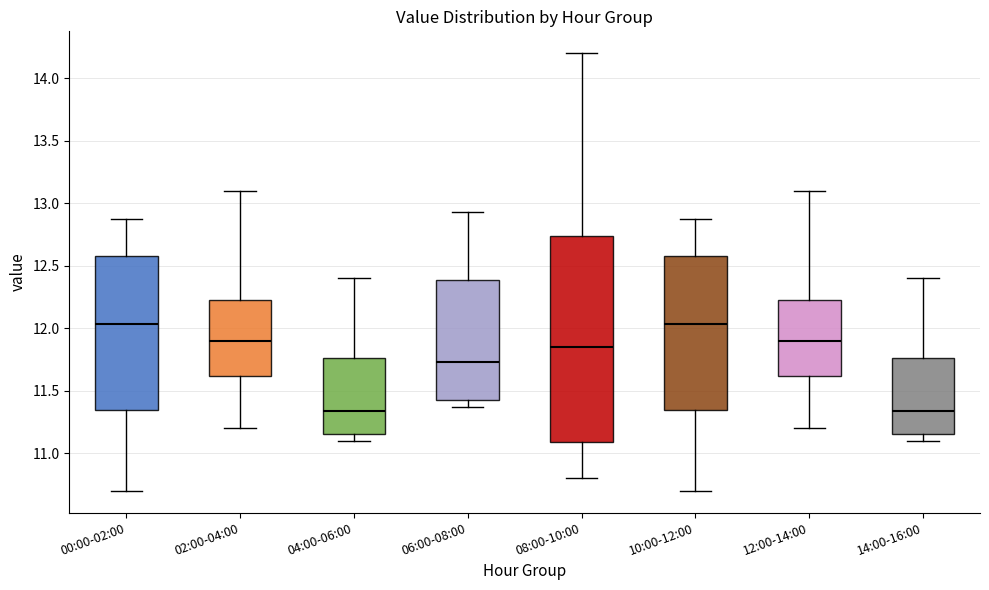

Where is the upper edge of the box for 04:00-06:00 on the y-axis? The values are not printed on the chart, so give them approximately, as read against the axis.

11.75